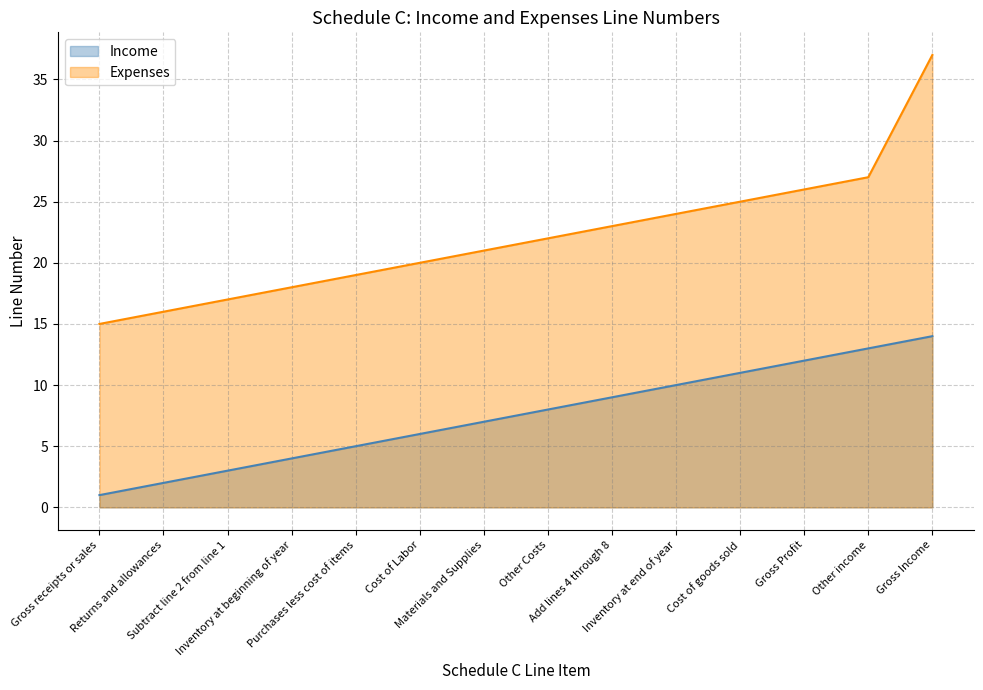

What is the sum of all Expenses values?

310